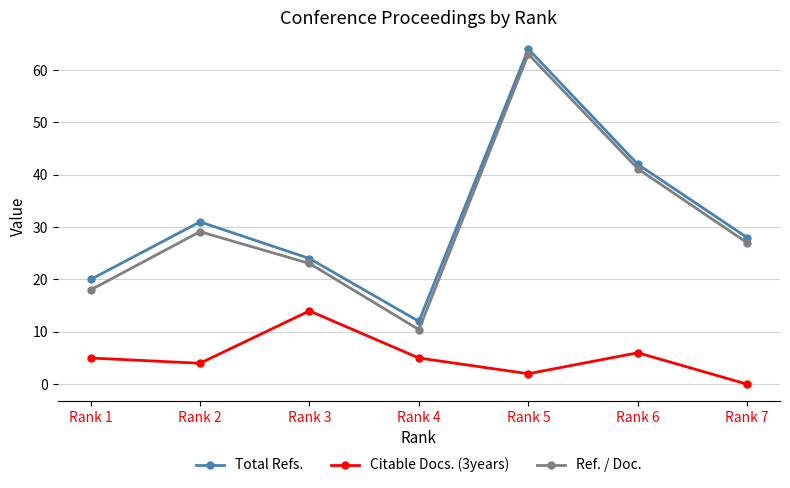

The value of Citable Docs. (3years) at Rank 3 is 22.2. True or false?

False